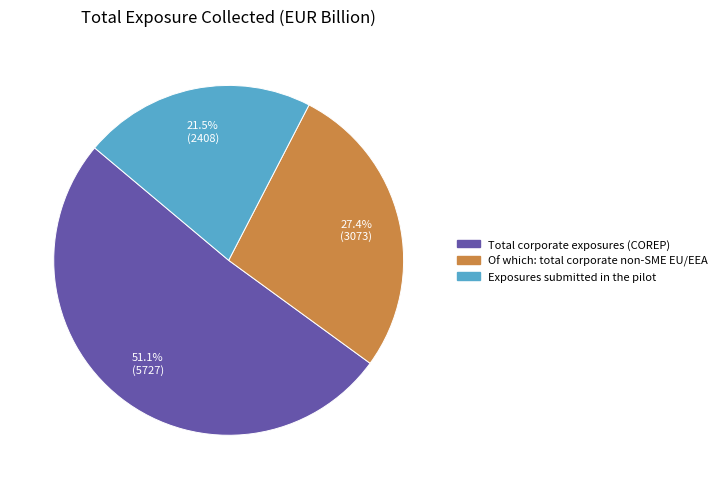

Rank the categories by value from highest to lowest.

Total corporate exposures (COREP), Of which: total corporate non-SME EU/EEA, Exposures submitted in the pilot